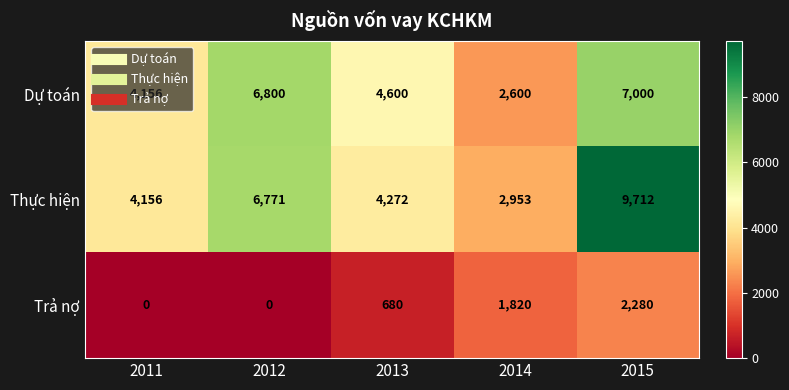

Count the number of data series in this chart.

3